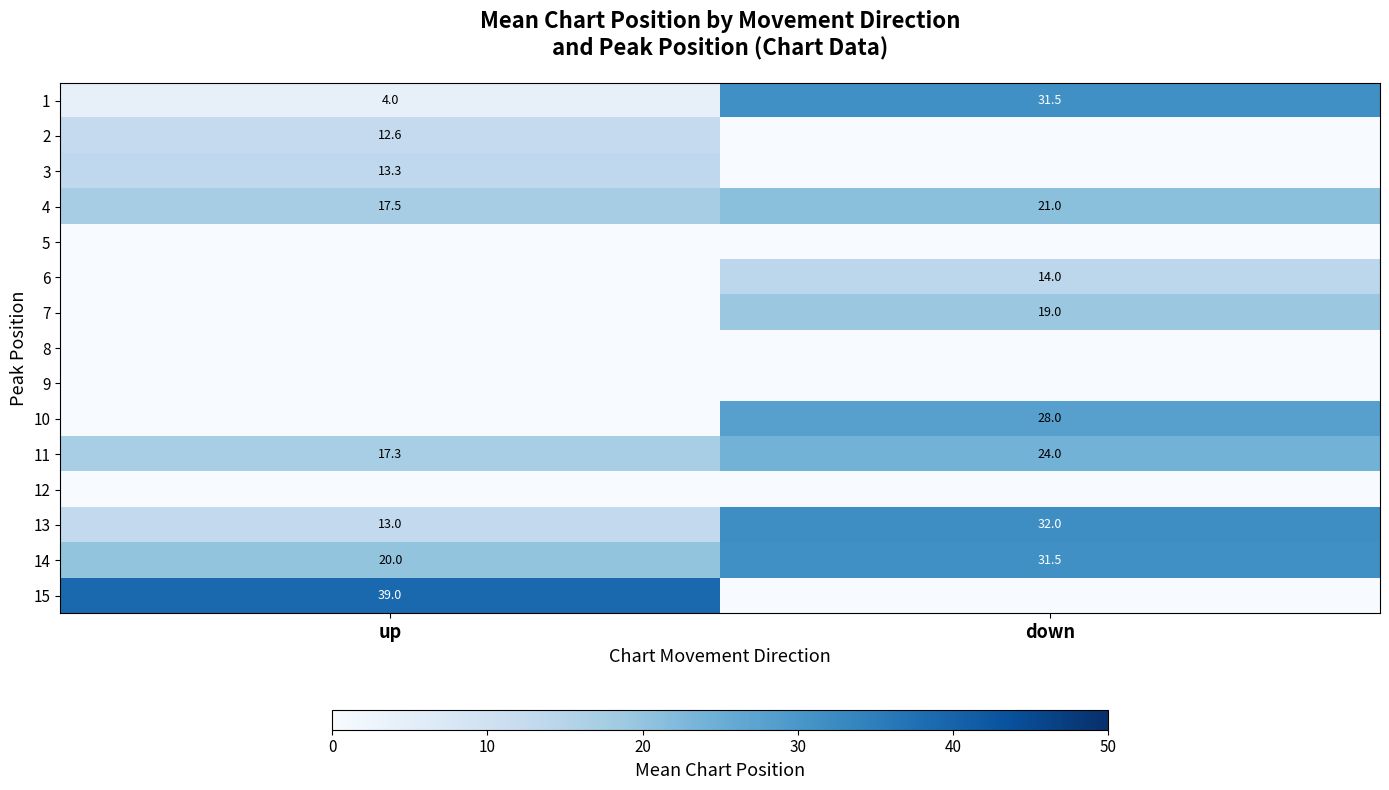

Is it true that 15 equals 14.7 at up?

False